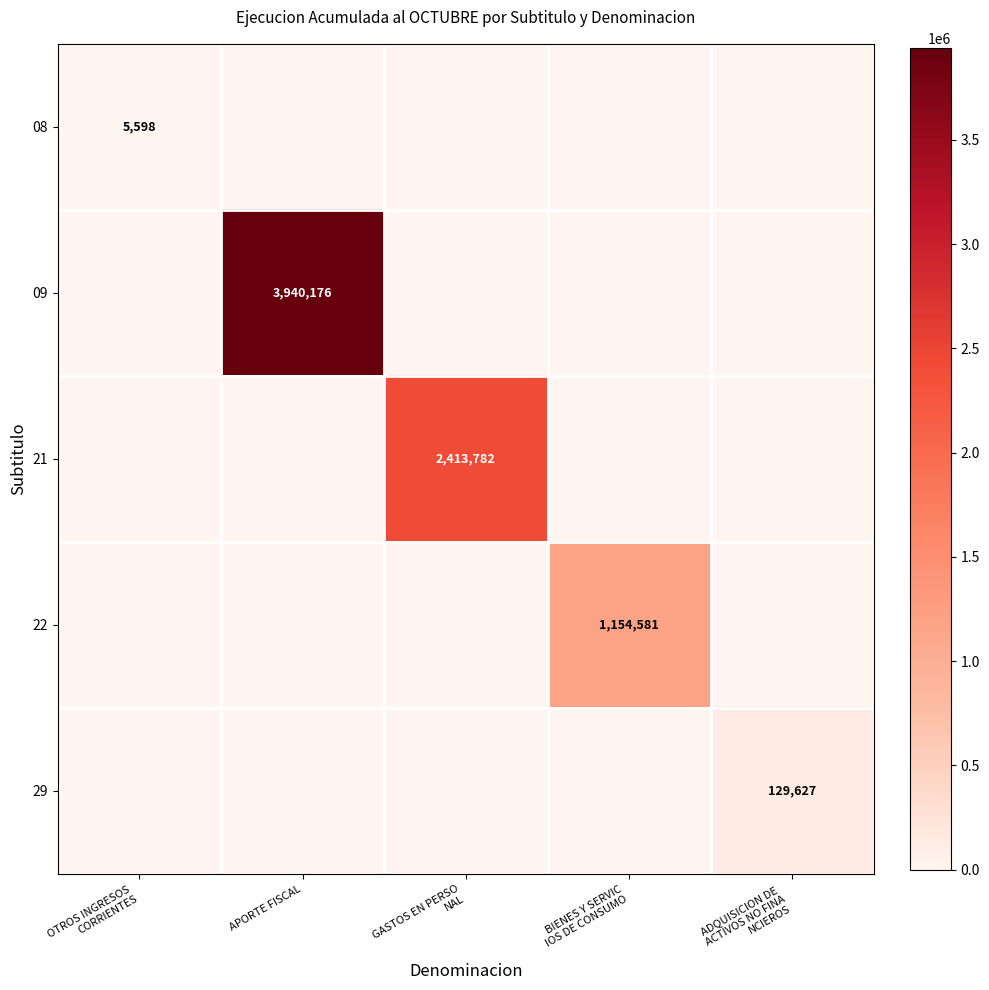

Rank the series by their maximum value, from highest to lowest.

09, 21, 22, 29, 08